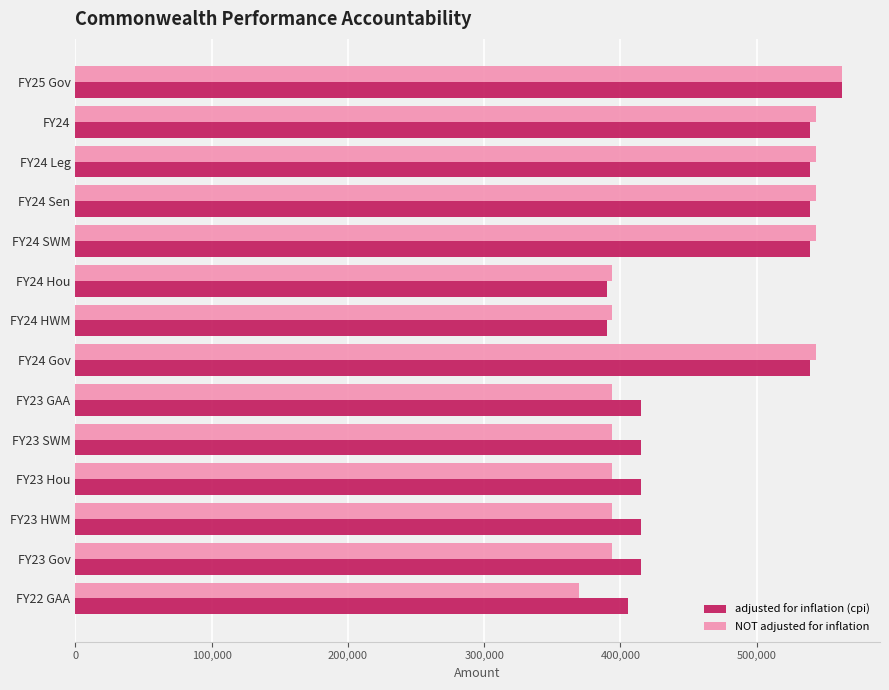

What is the minimum value shown in the chart?

369272